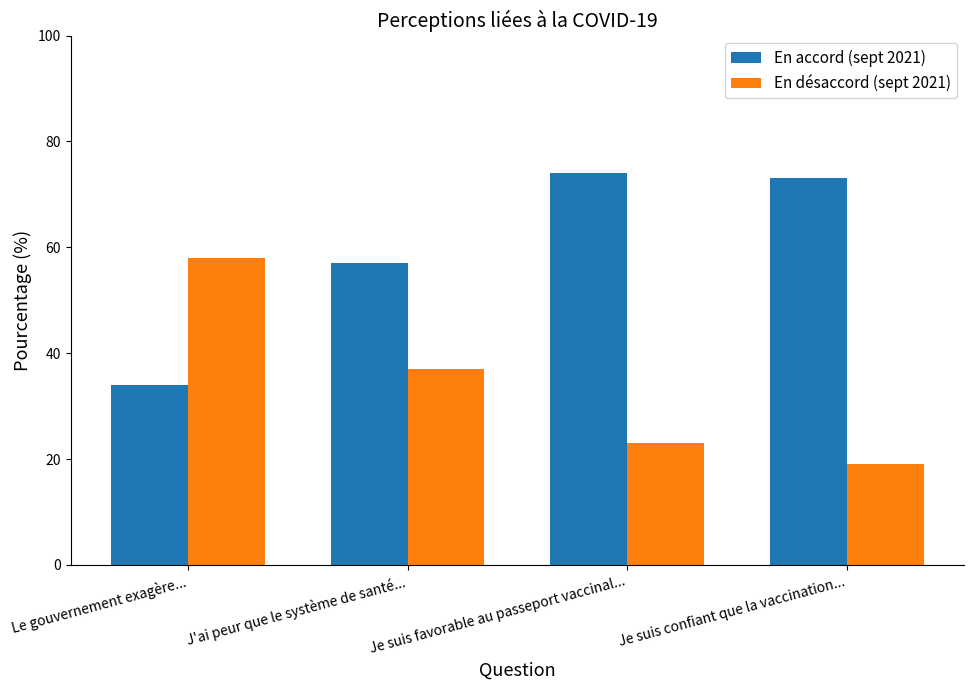

Reading left to right, what are all the values shown in this chart?

En accord (sept 2021): Le gouvernement exagère...=34	J'ai peur que le système de santé...=57	Je suis favorable au passeport vaccinal...=74	Je suis confiant que la vaccination...=73
En désaccord (sept 2021): Le gouvernement exagère...=58	J'ai peur que le système de santé...=37	Je suis favorable au passeport vaccinal...=23	Je suis confiant que la vaccination...=19